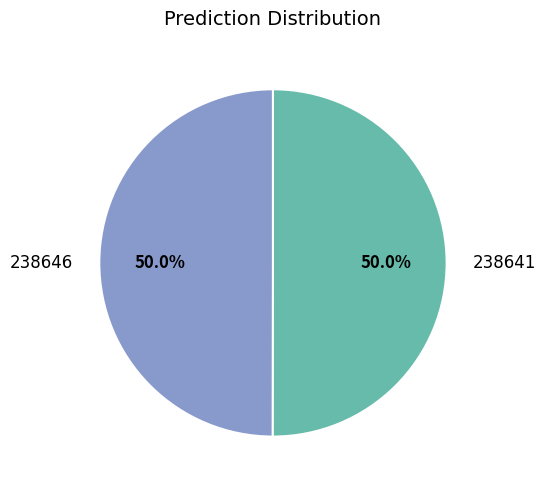

To the nearest percent, what is the difference between the 238646 and 238641 slice percentages?

0%